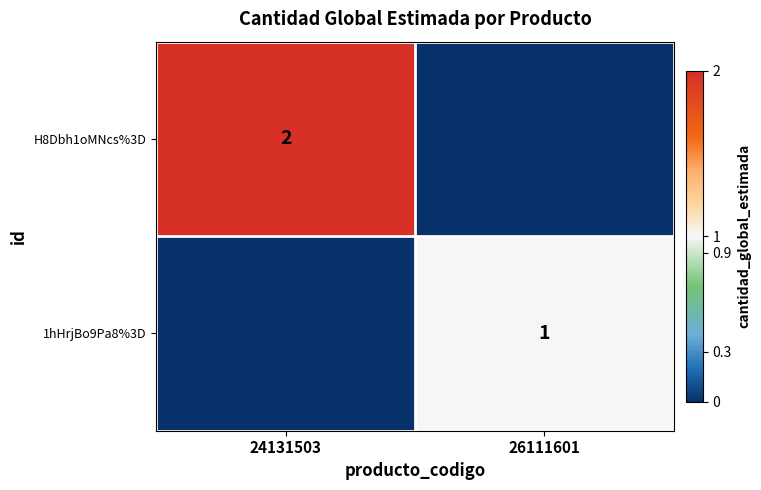

Which category has the highest value across all series?

24131503